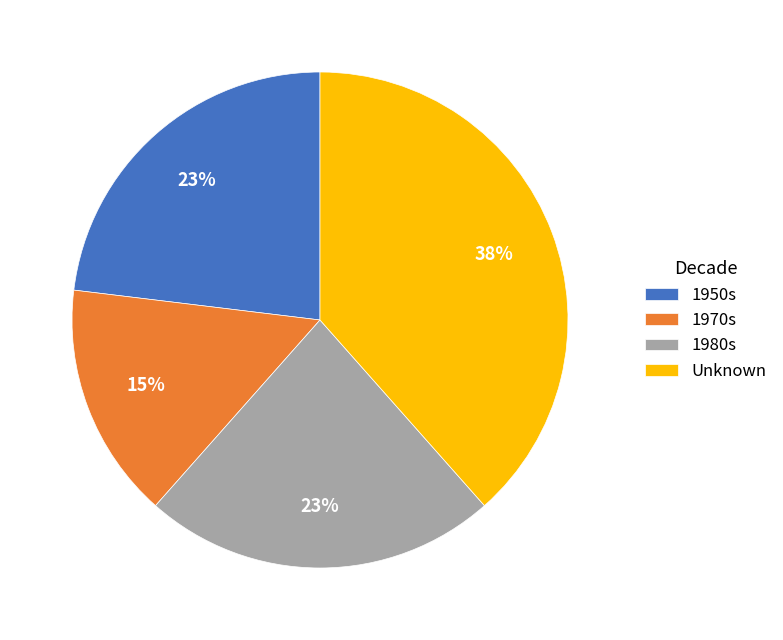

Does 1980s represent more than half of the total?

No